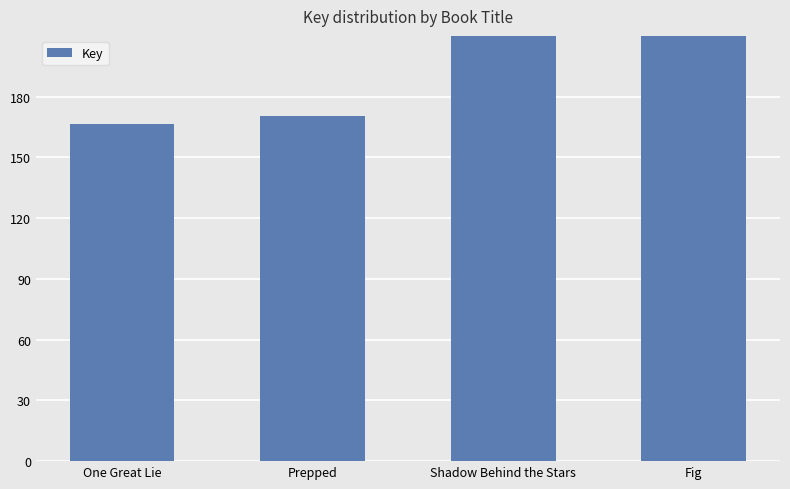

Does the chart contain stacked bars?

No